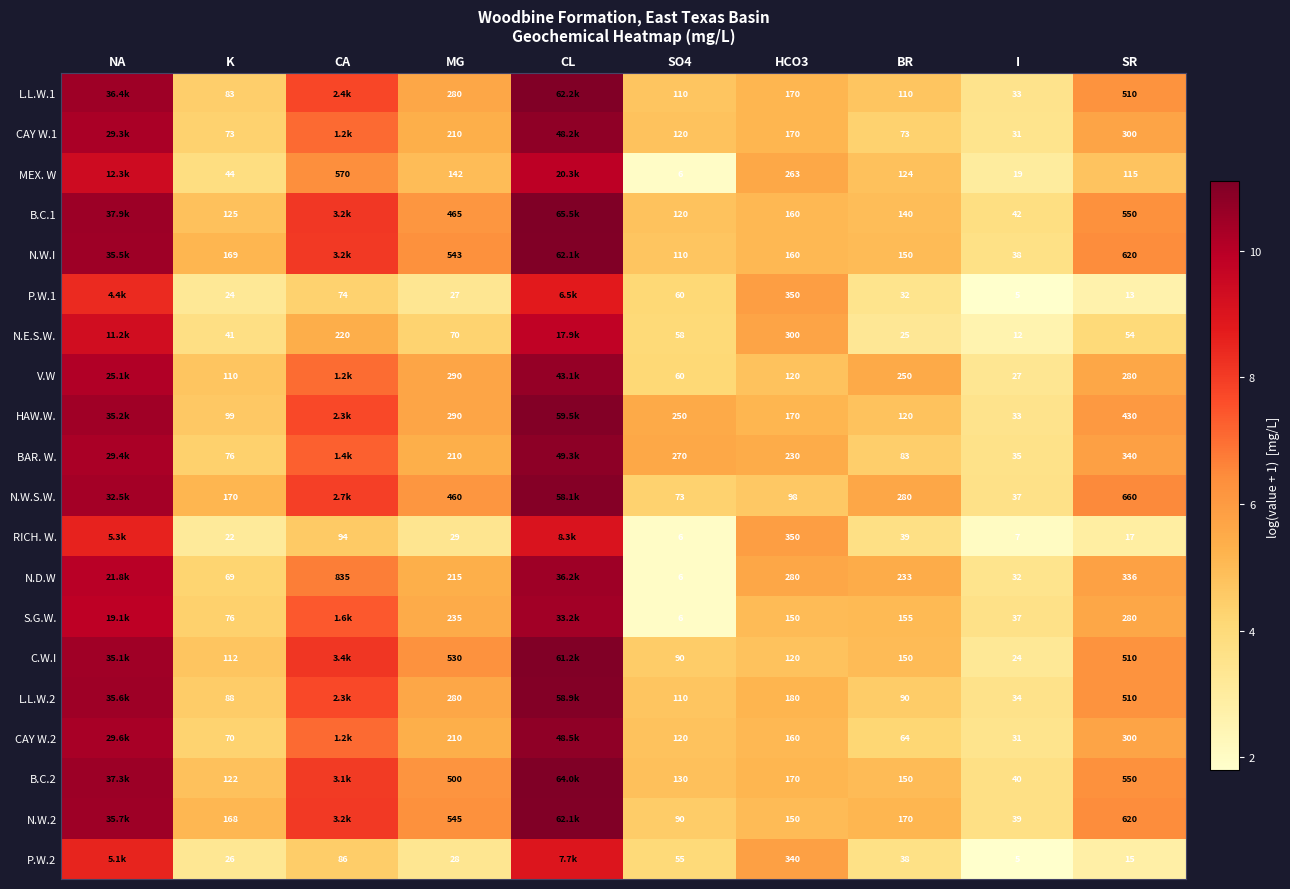

Between HCO3 and NA, which is larger?

NA